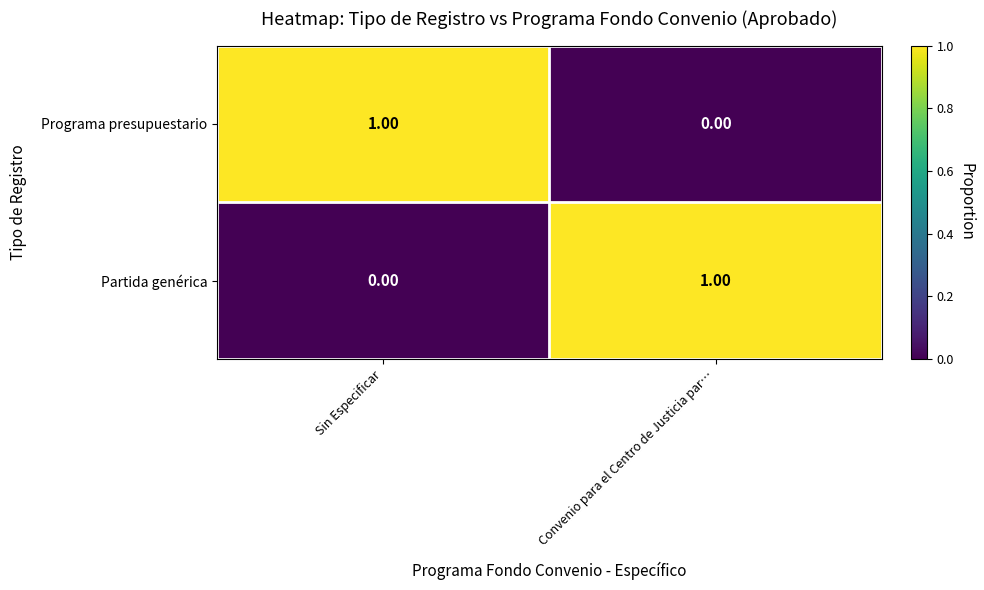

At which label is Programa presupuestario closest to 0?

Convenio para el Centro de Justicia par…